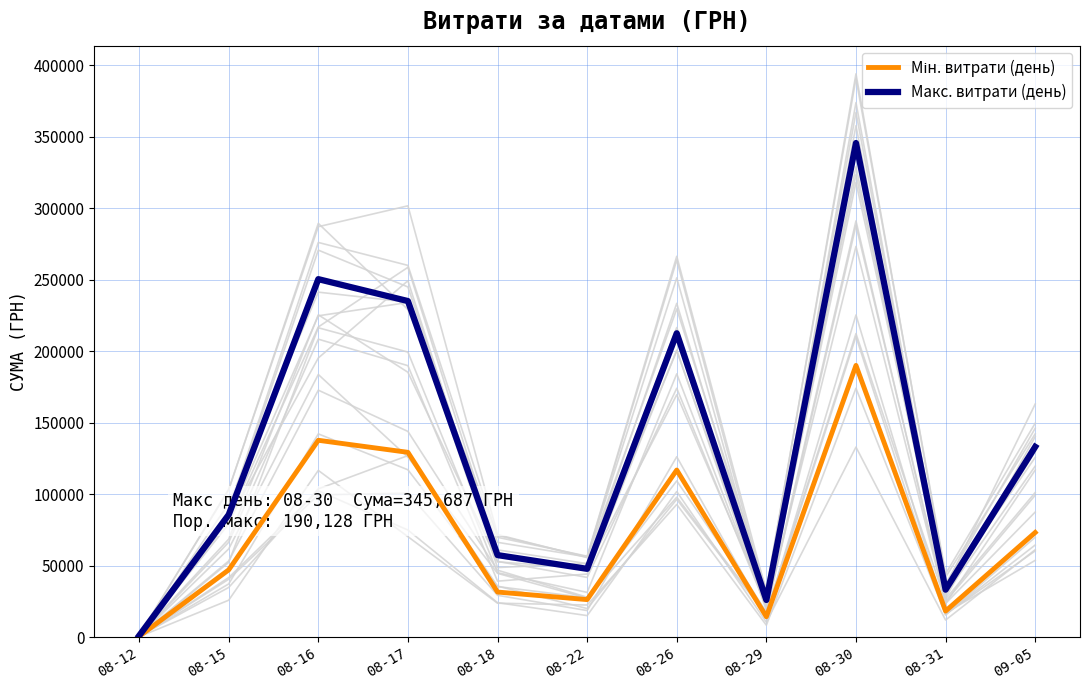

What is the minimum value shown in the chart?

549.0